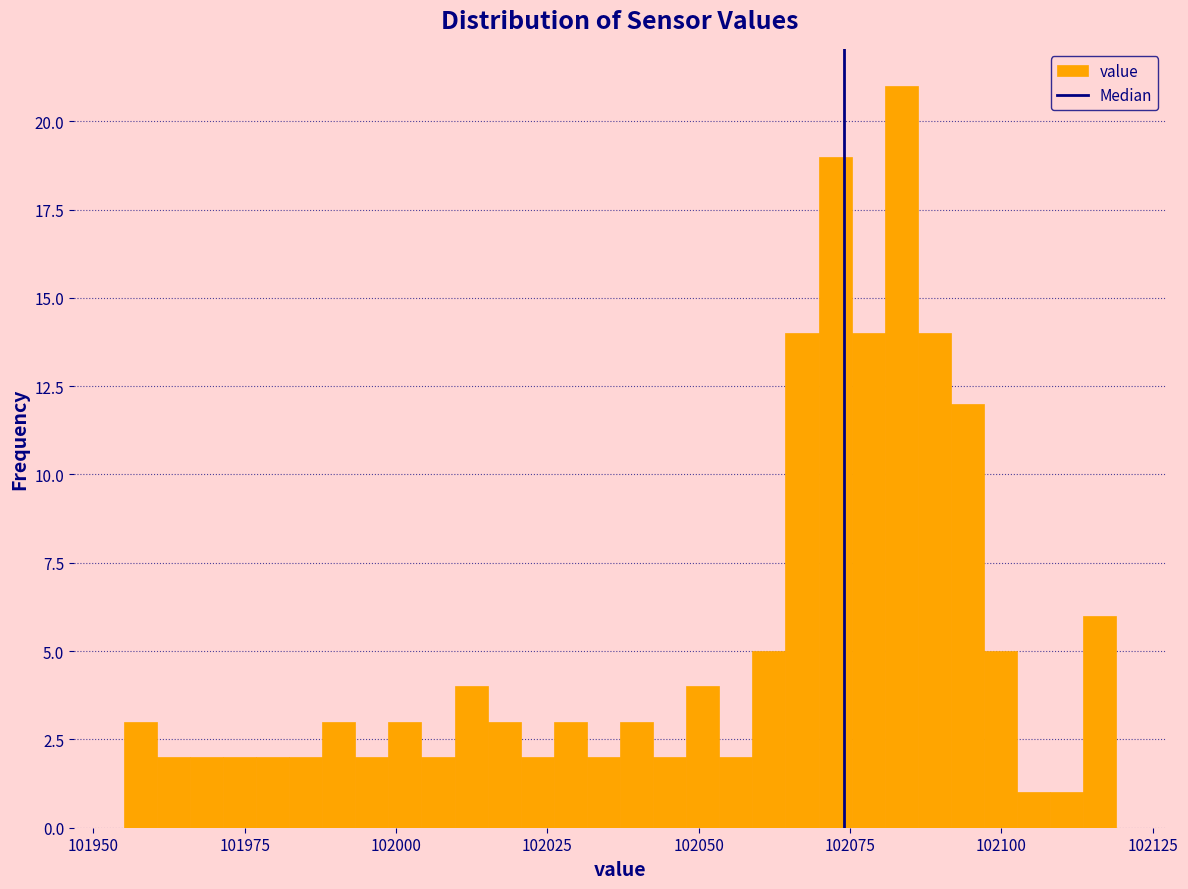

Read against the x-axis, roughly where is the centre of the tallest bar?

102085